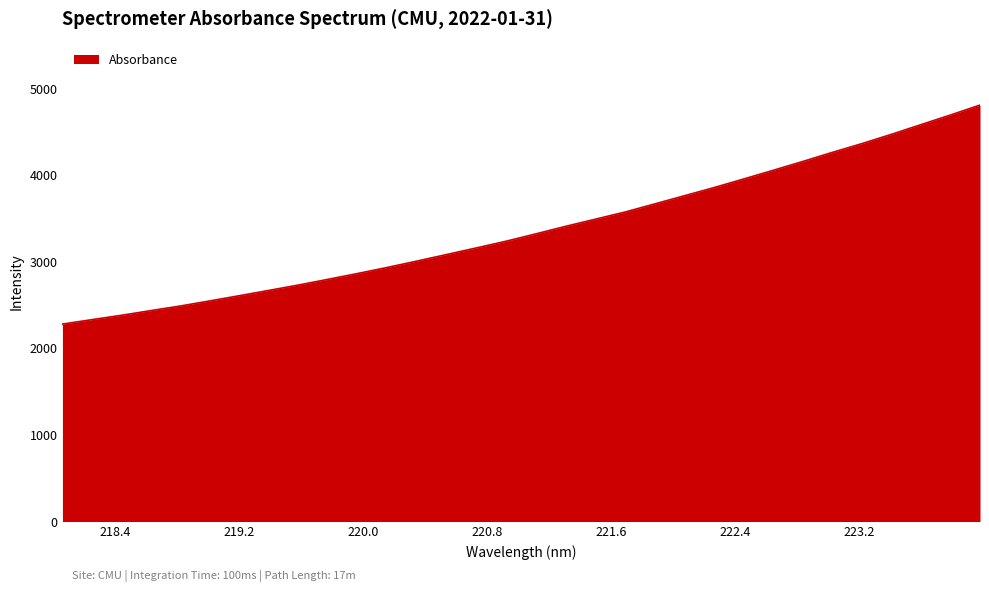

What is the sum of all values?

108038.4